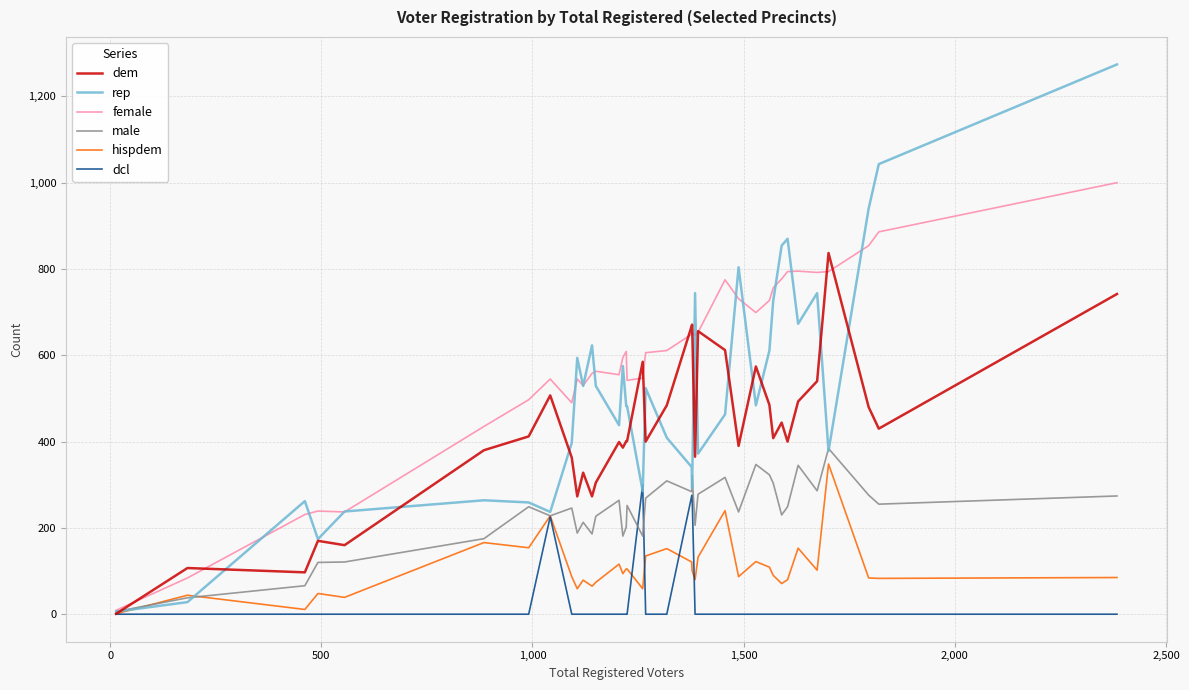

Which series has the largest range (max minus min)?

rep